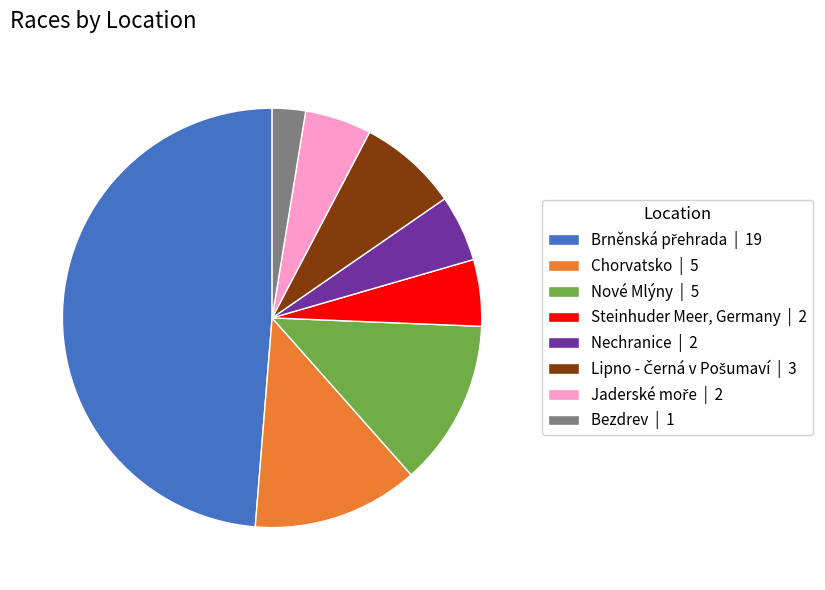

True or false: Chorvatsko | 5 accounts for 13% of the total.

True